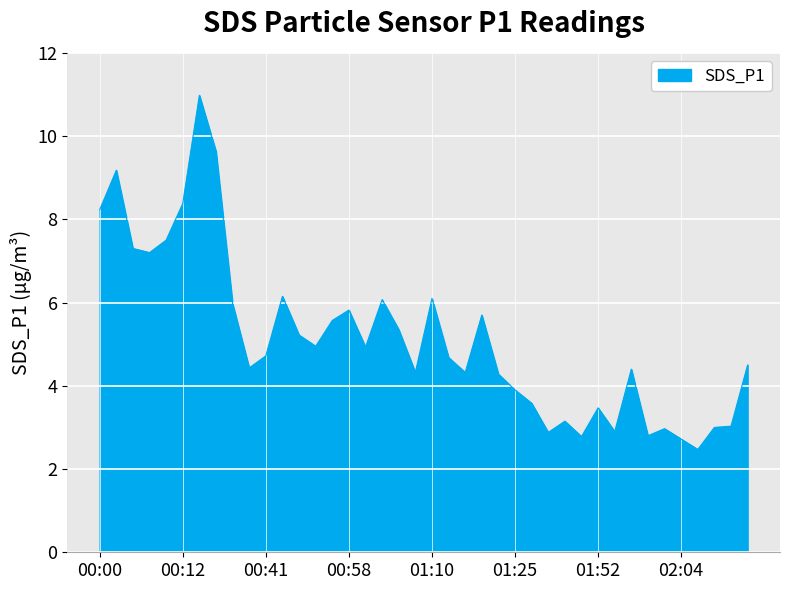

How many lines are shown in the chart?

1